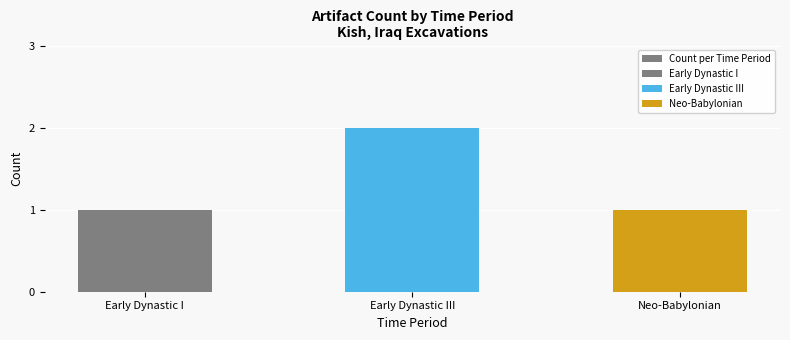

How many data points are above 1?

1